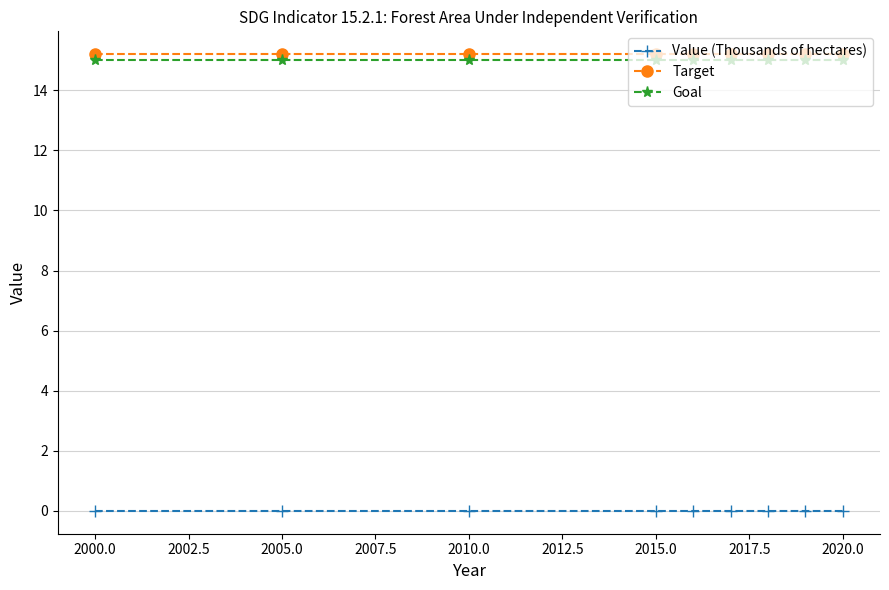

What is the value of the Goal point at the 8th from the left?

15.0